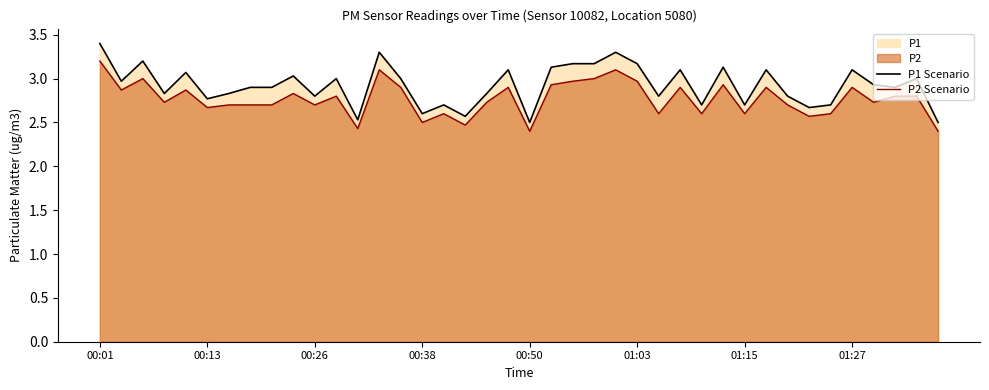

What is the greatest value displayed?

3.4